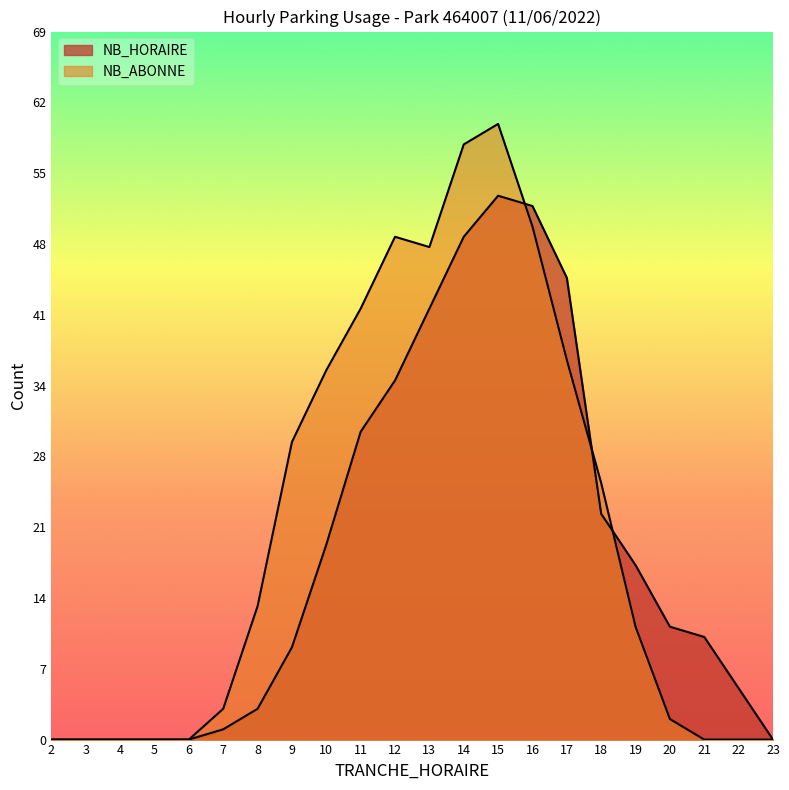

The value of NB_HORAIRE at 22 is 8. True or false?

False